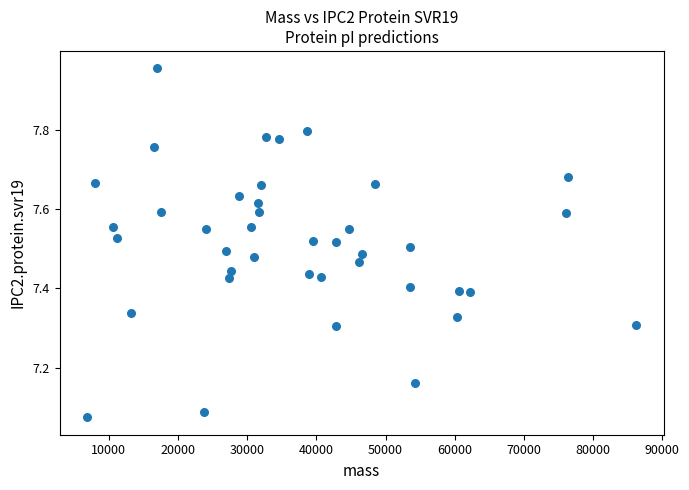

What is the range of Y values (max minus min)?

0.9